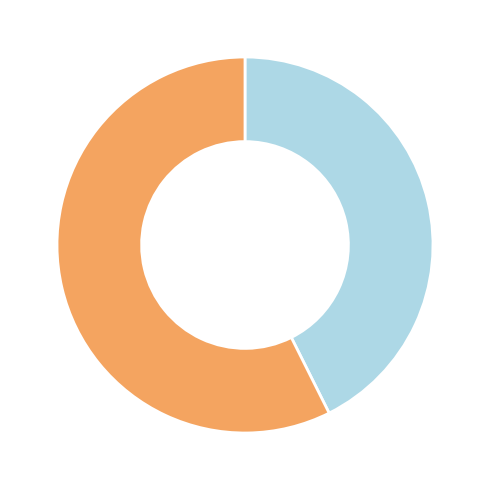

Is there any slice that represents more than half of the pie?

Yes